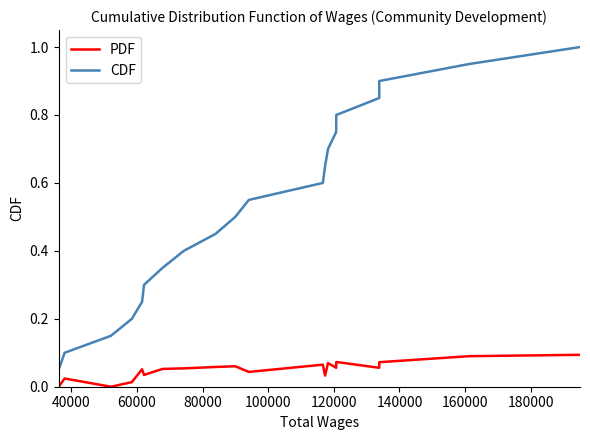

What is the greatest value displayed?

1.0